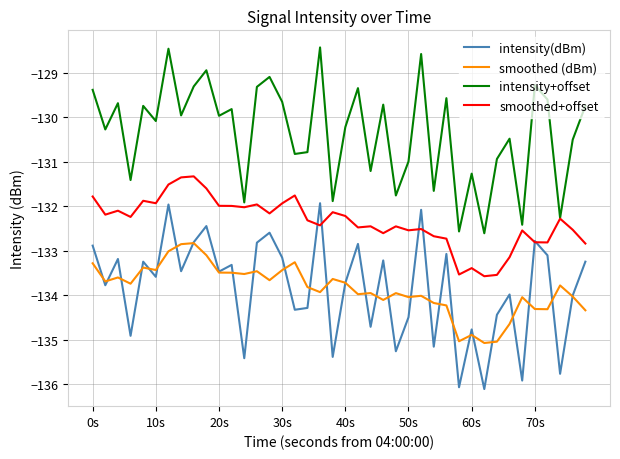

True or false: smoothed (dBm) and intensity+offset cross at least once.

False